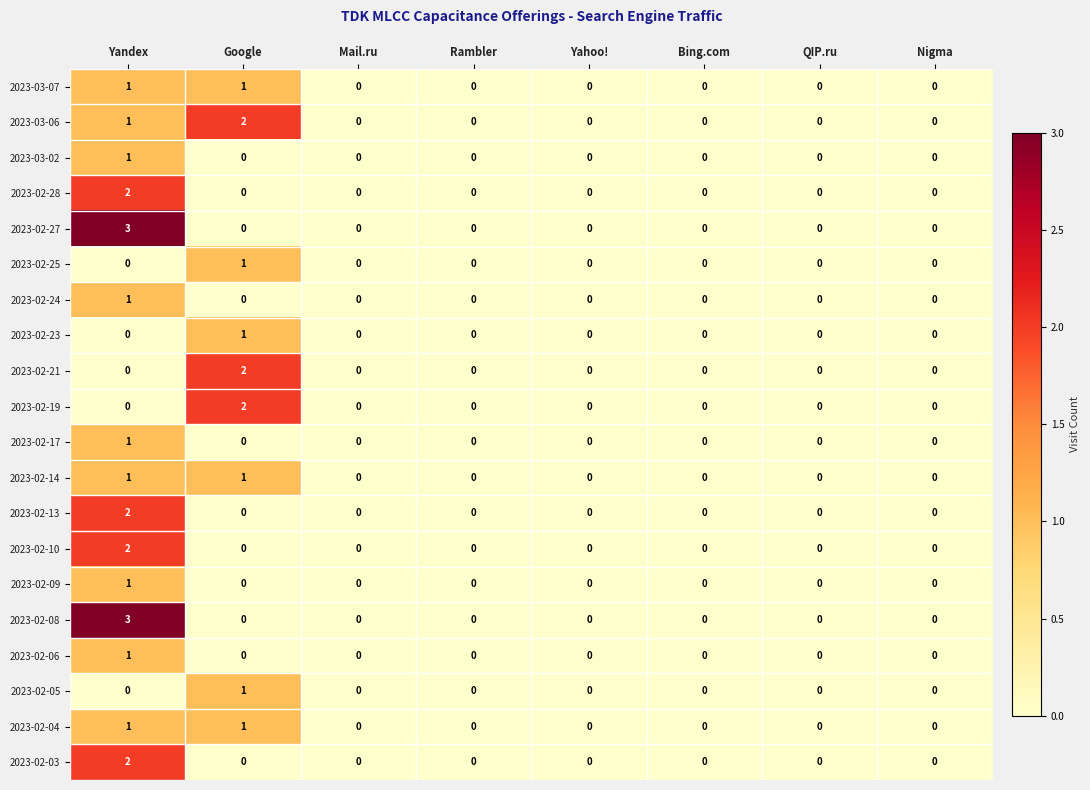

What is the sum of all 2023-02-27 values?

3